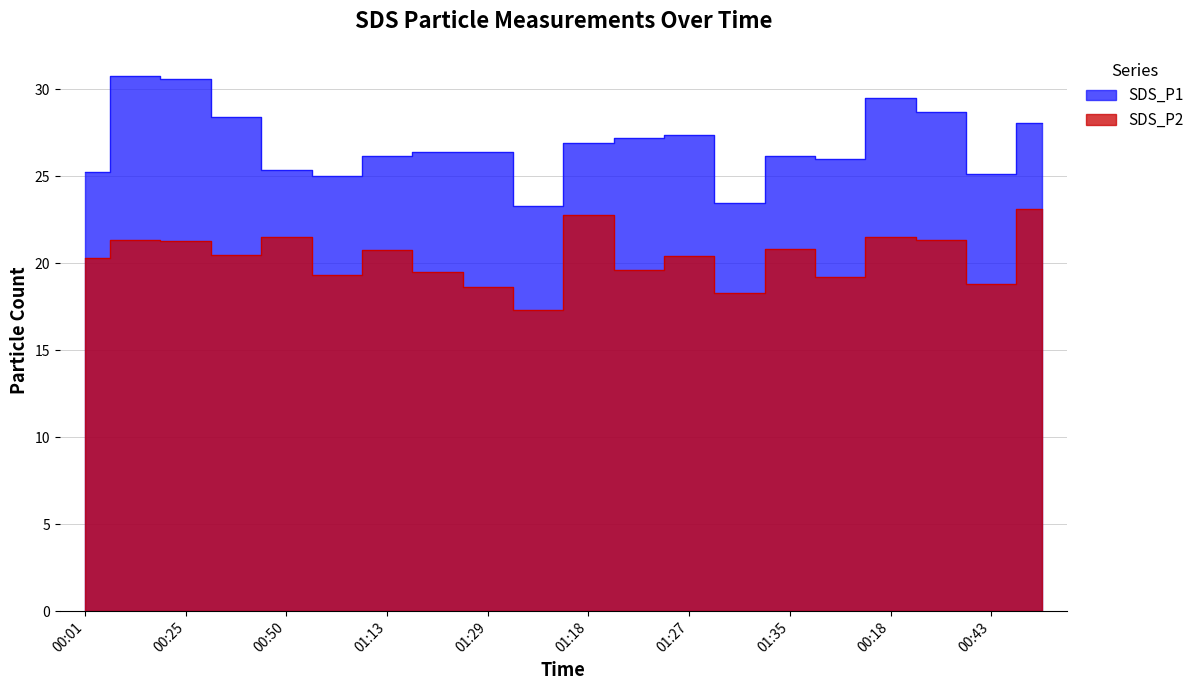

True or false: SDS_P1 has more than 0 interior local peaks.

True